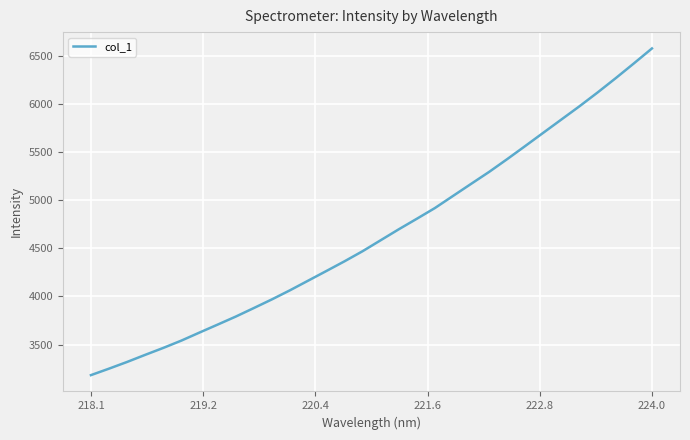

What is the greatest value displayed?

6581.7